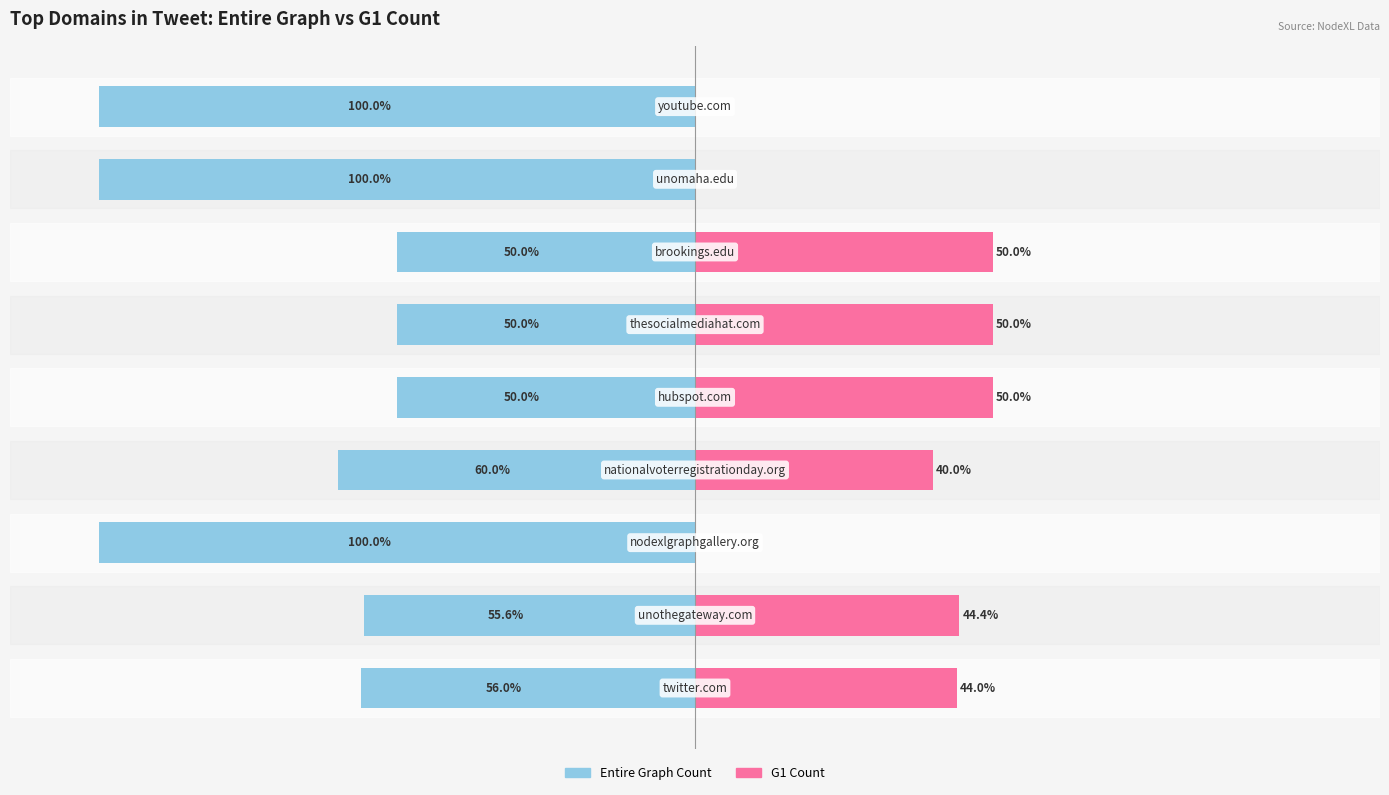

What is the sum of all Entire Graph Count values?

-621.6